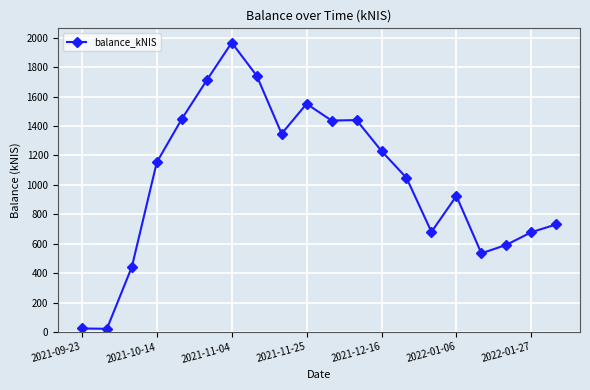

What is the average value?

1035.3